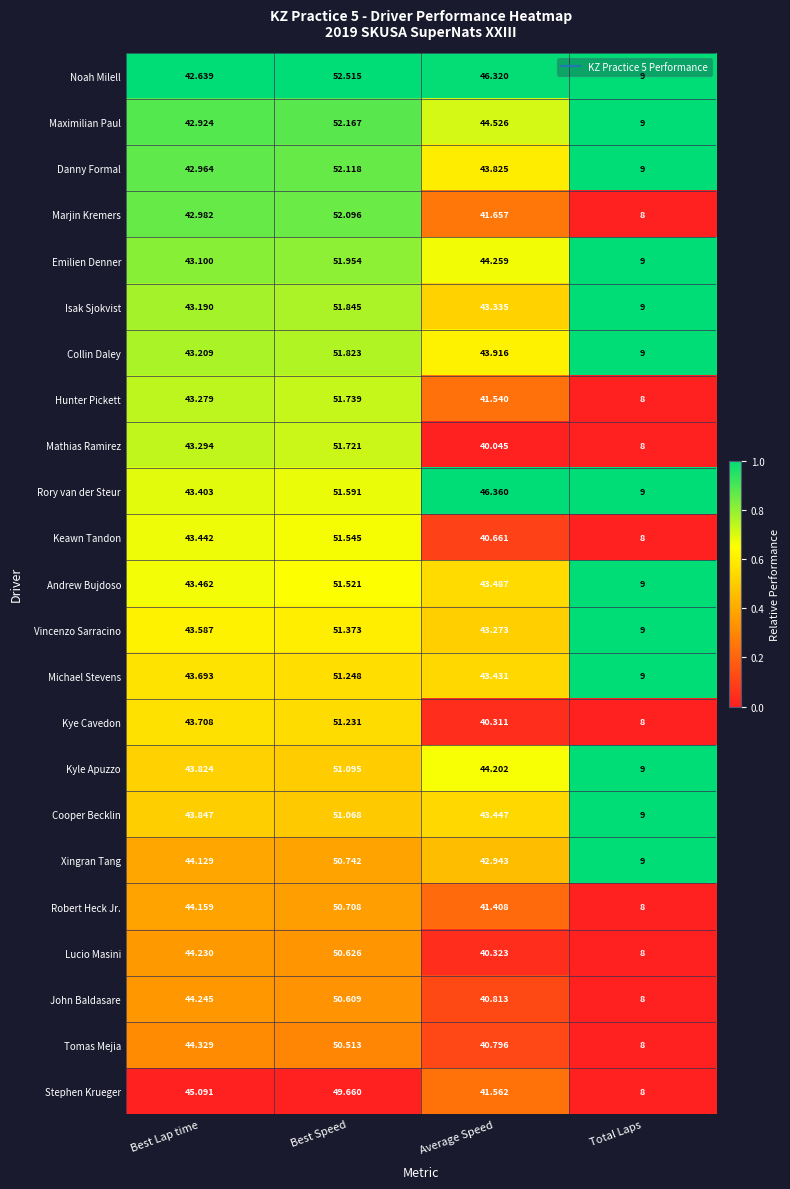

Where does the Vincenzo Sarracino series first go above 43?

Best Lap time